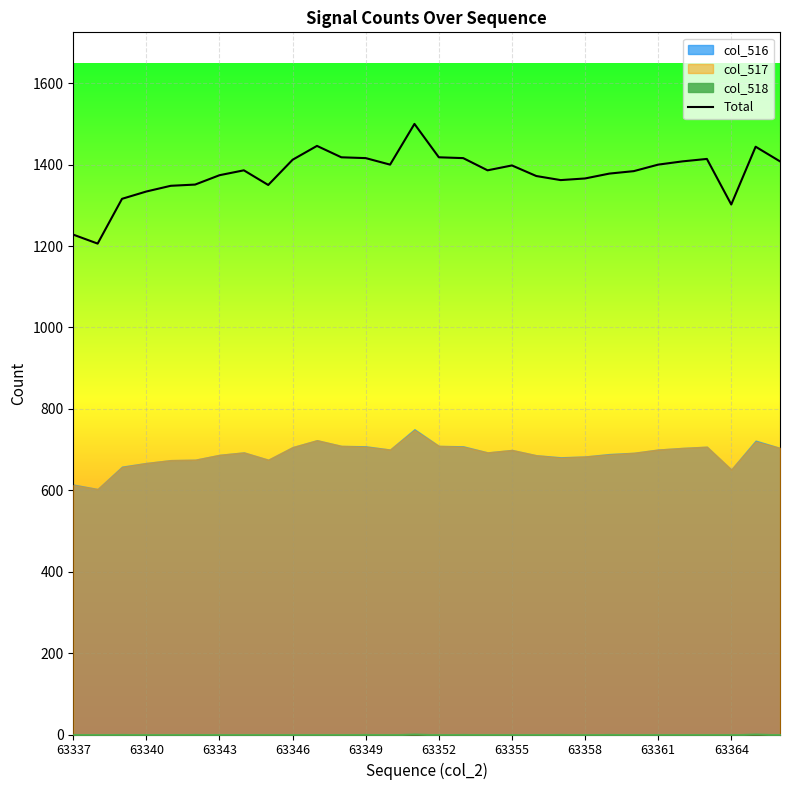

The value of Total at 63349 is 1416. True or false?

True